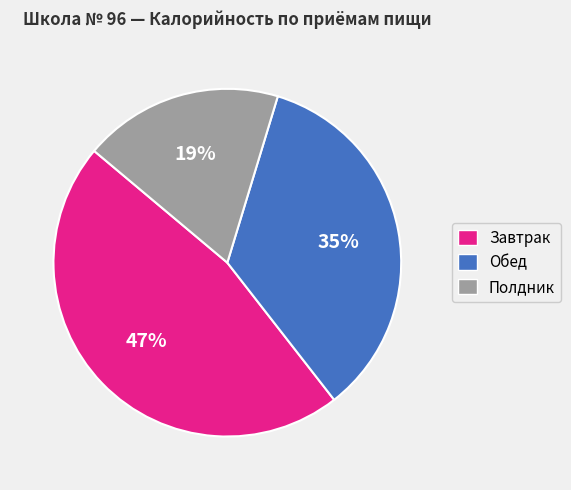

Approximately how many times larger is the value at Полдник compared to Завтрак?

0.4